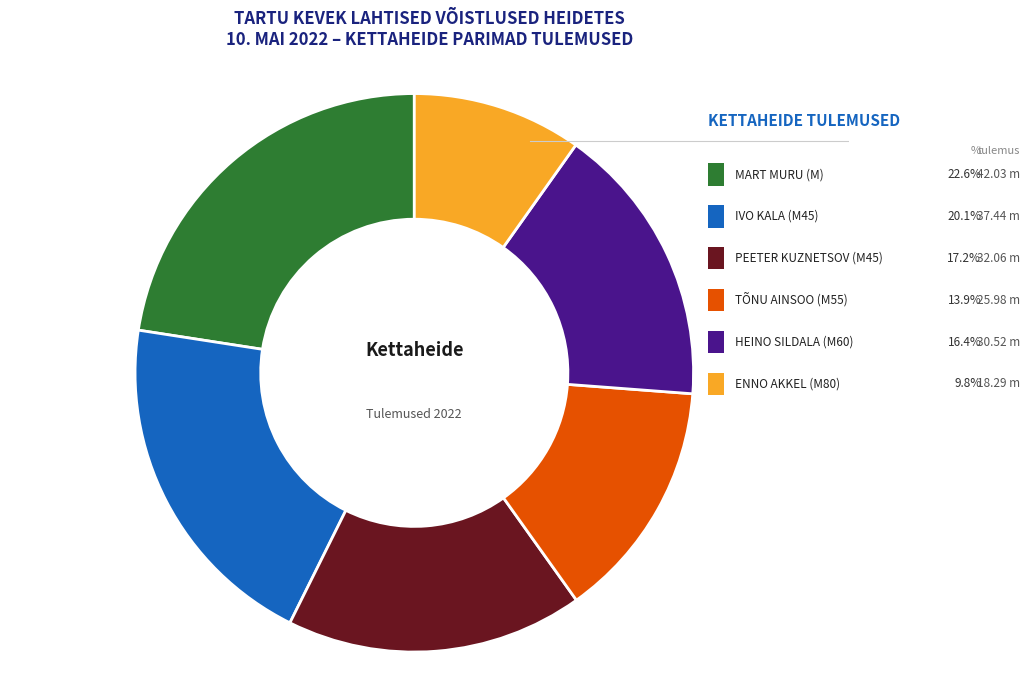

What percentage is NOT represented by IVO KALA (M45)?

79.9%